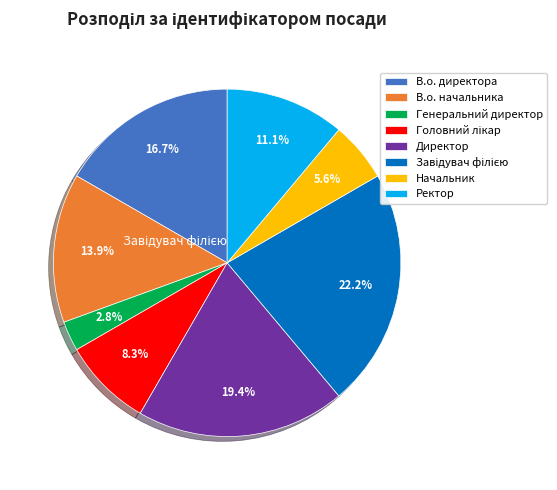

What is the change in value from В.о. директора to Начальник?

-4